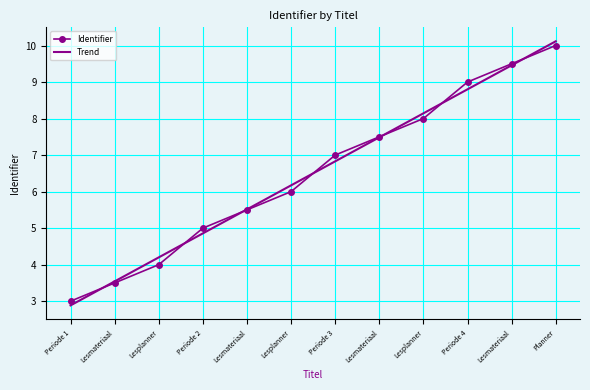

What is the minimum value for Identifier?

3.0